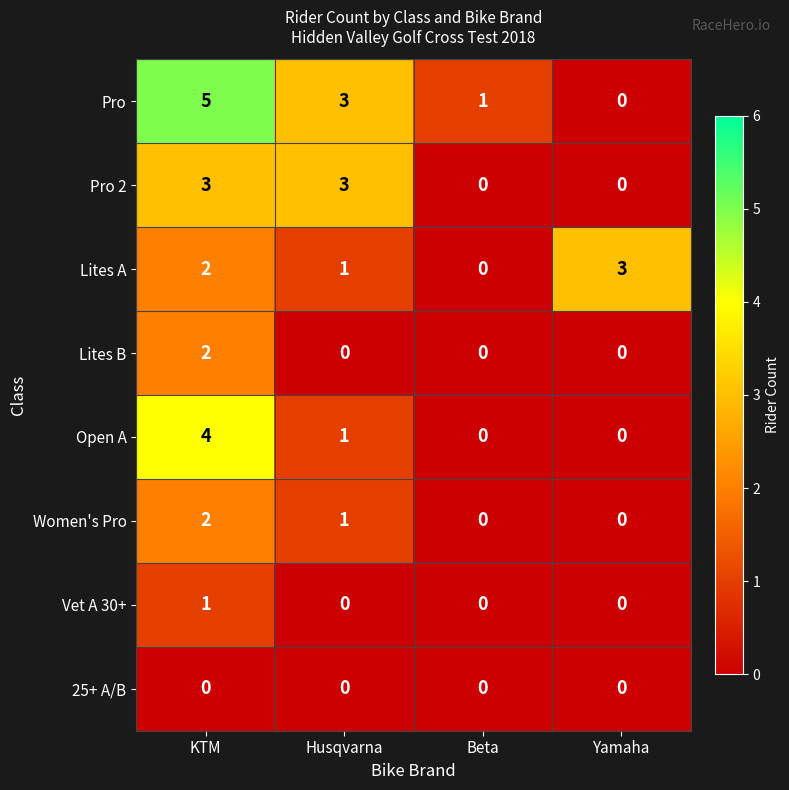

The Women's Pro series shows 1 at Husqvarna. True or false?

True